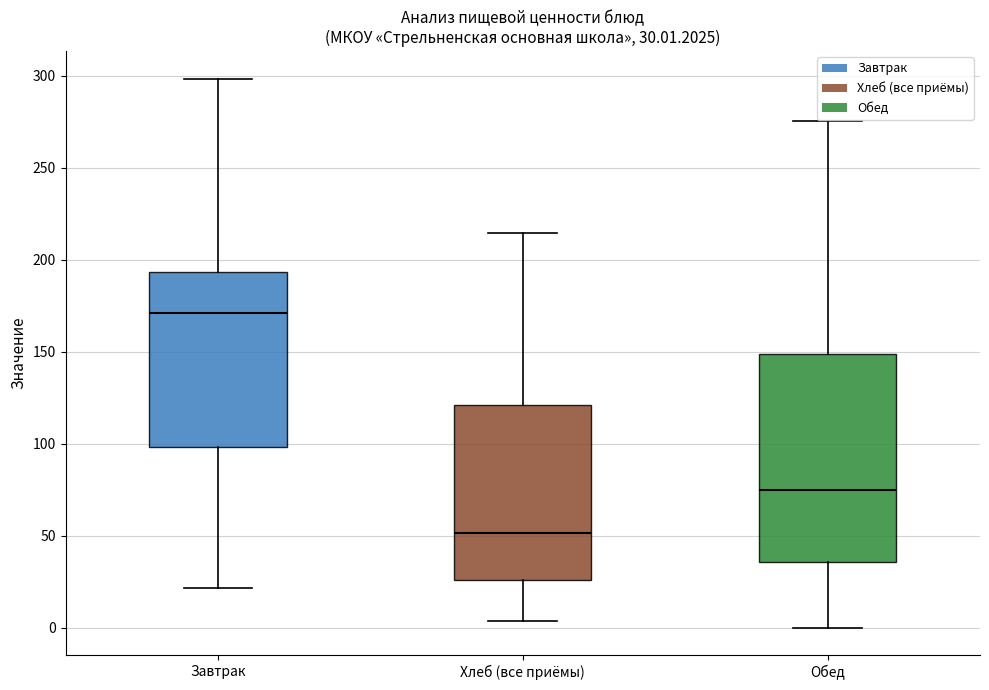

Which box's median line is the lowest?

Хлеб (все приёмы)